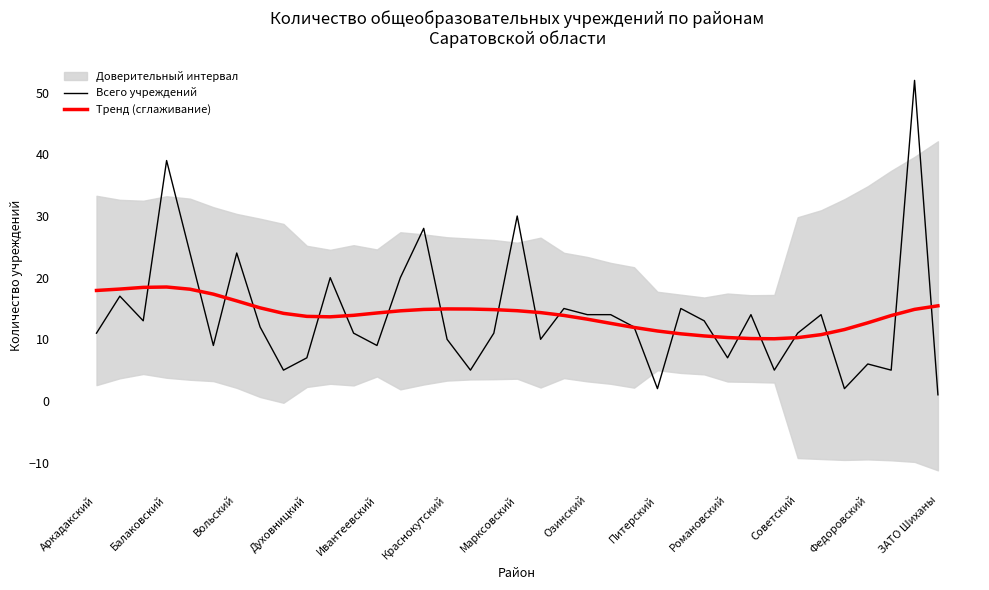

What is the minimum value for Тренд (сглаживание)?

10.1